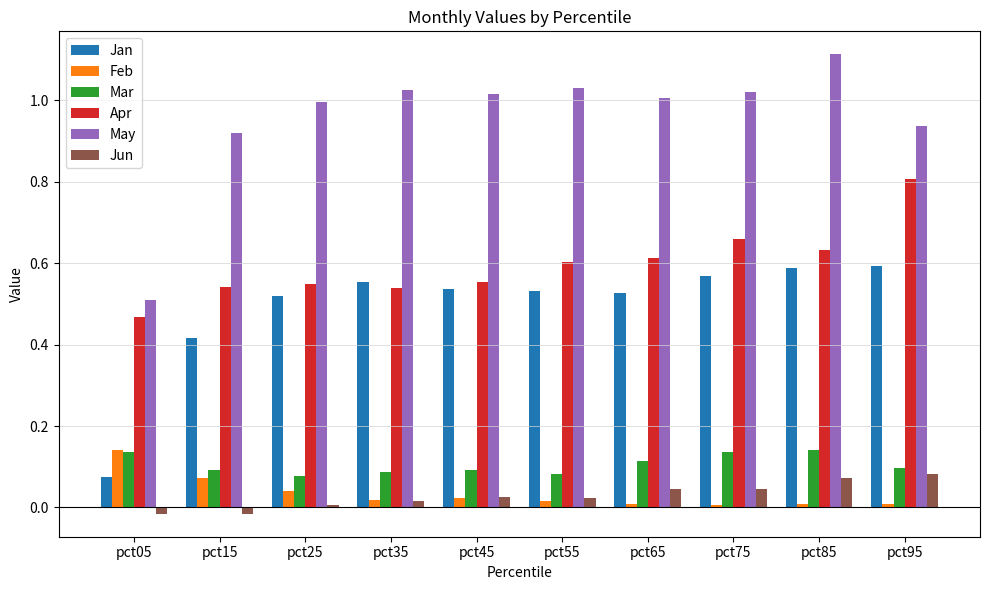

What is the sum of all Feb values?

0.3